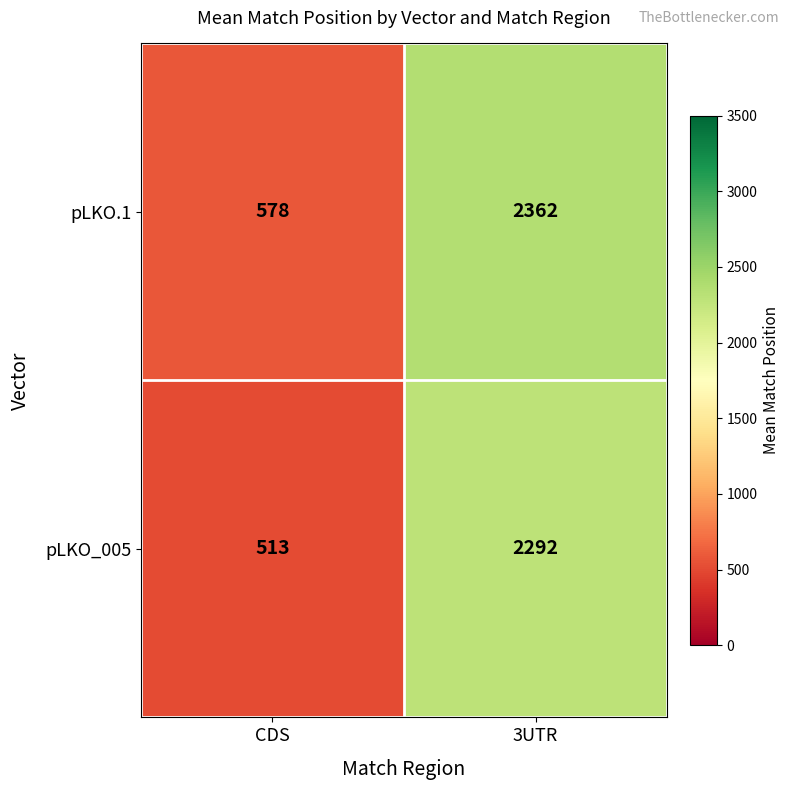

Rank the series at CDS from highest to lowest value.

pLKO.1, pLKO_005